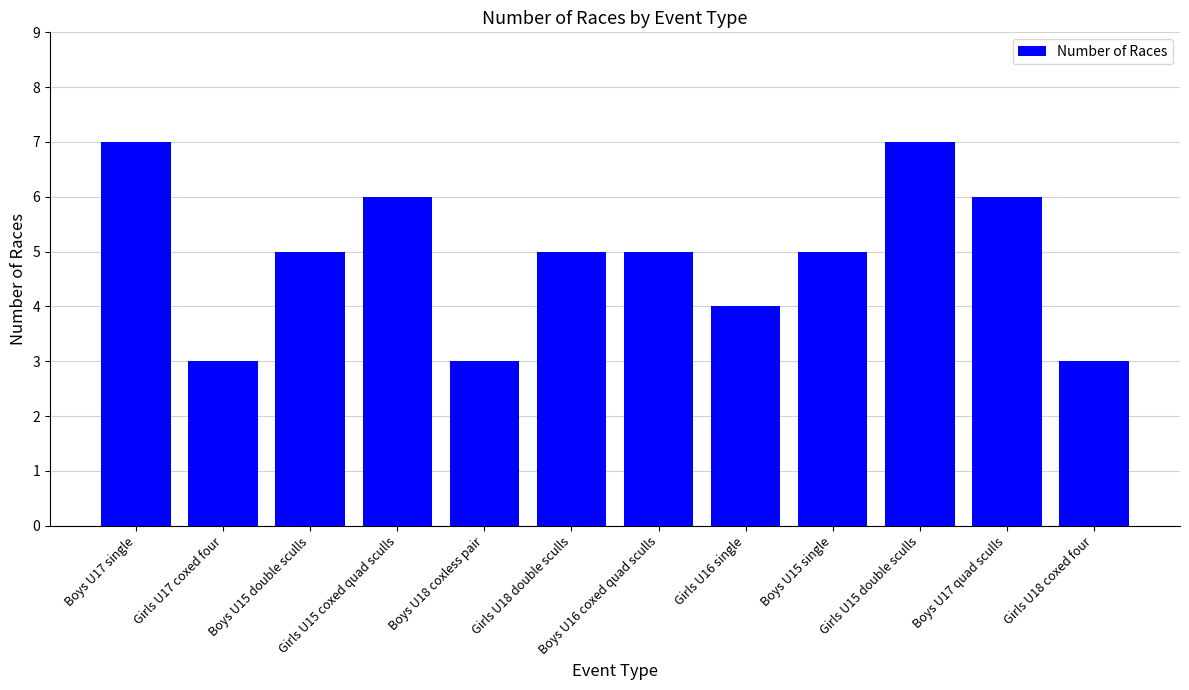

The chart shows a value of 3 at Girls U17 coxed four. True or false?

True